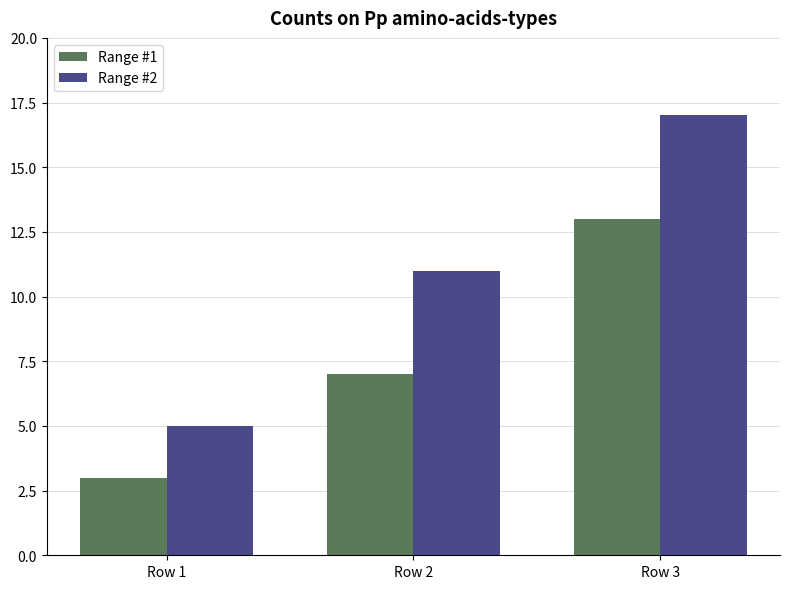

What is the maximum value for Range #1?

13